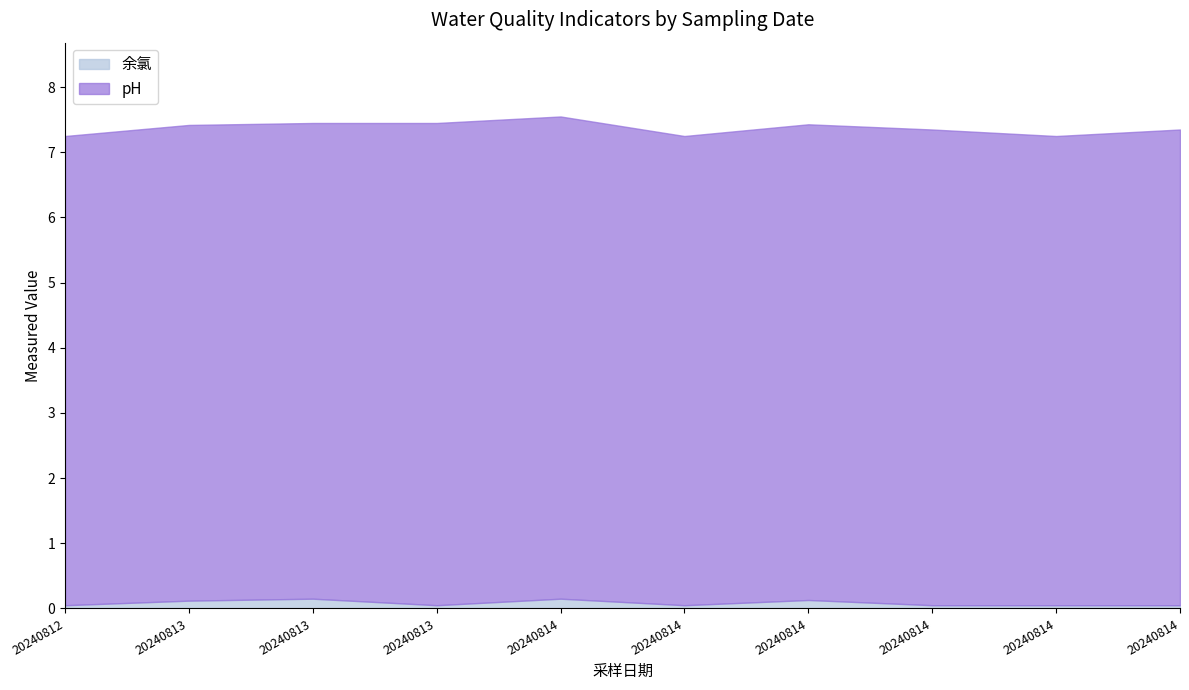

Which category has the lowest value across all series?

20240812